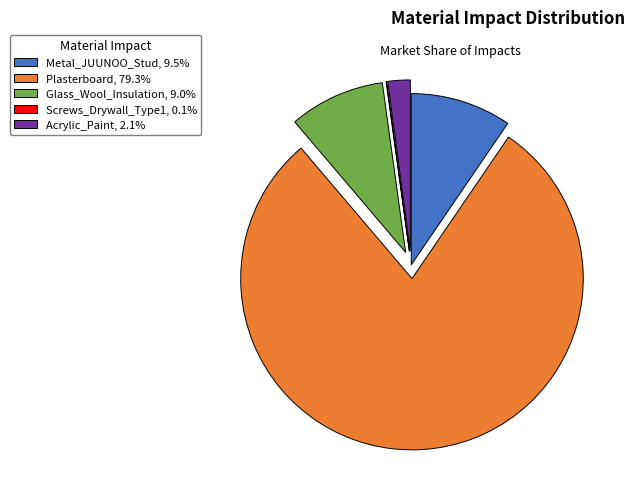

Do Metal_JUUNOO_Stud, 9.5% and Glass_Wool_Insulation, 9.0% together represent more than half of the pie?

No